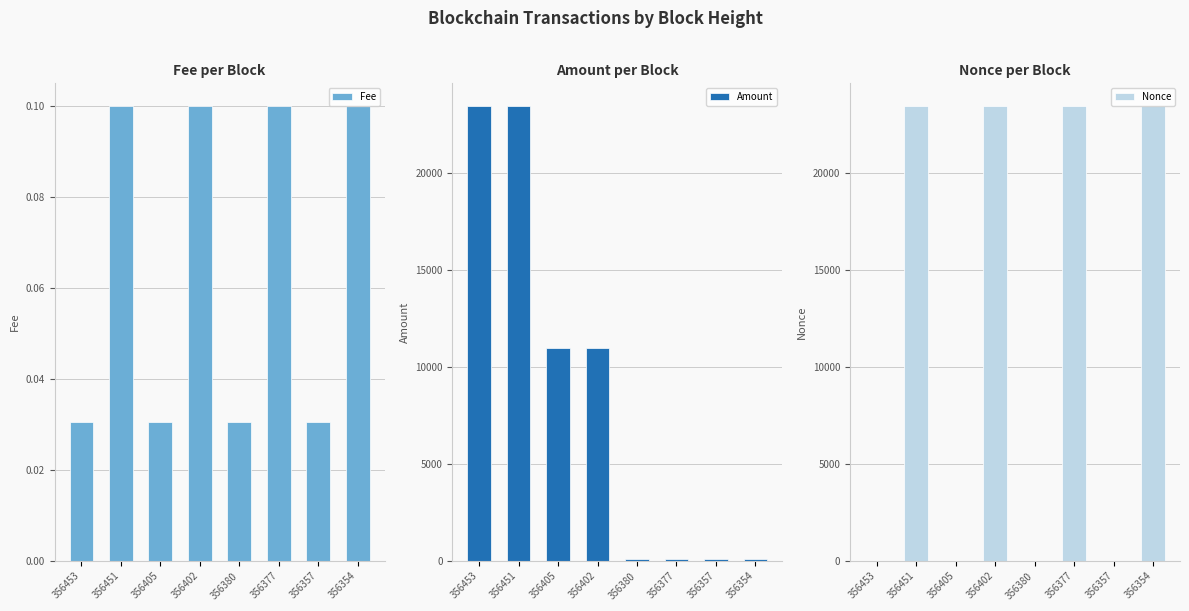

What are all the series names shown in the legend?

Fee, Amount, Nonce